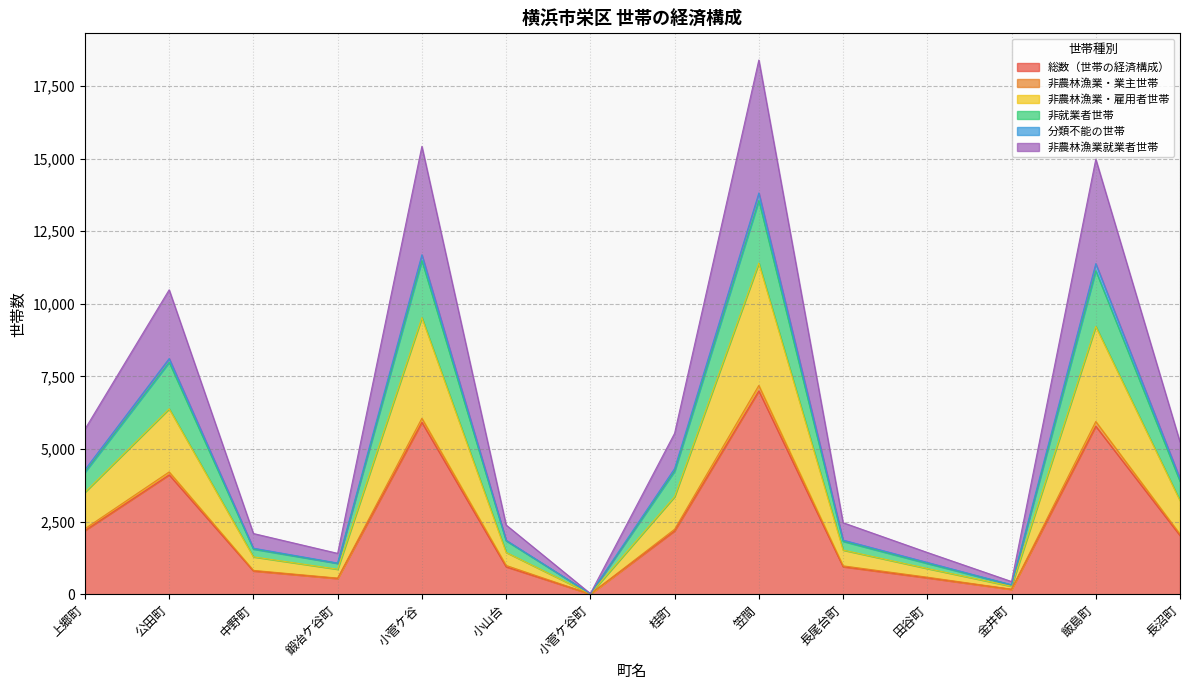

Which label corresponds to the largest value in the chart?

笠間